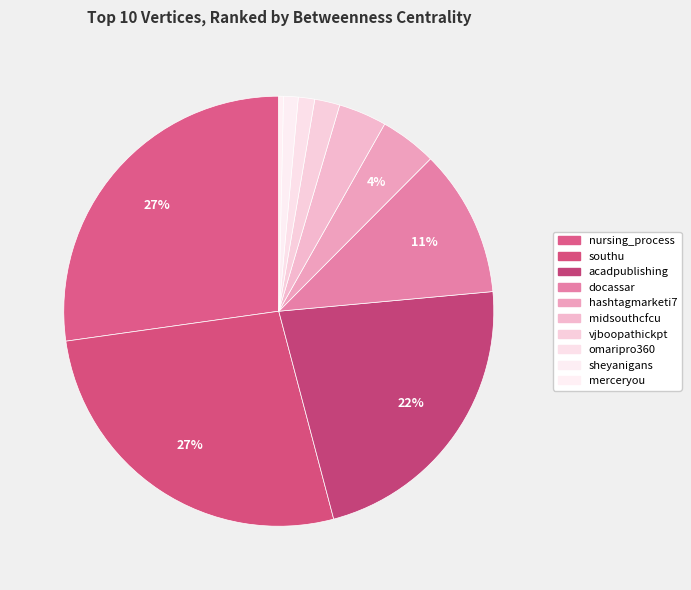

To the nearest percent, what is the average slice percentage?

10%